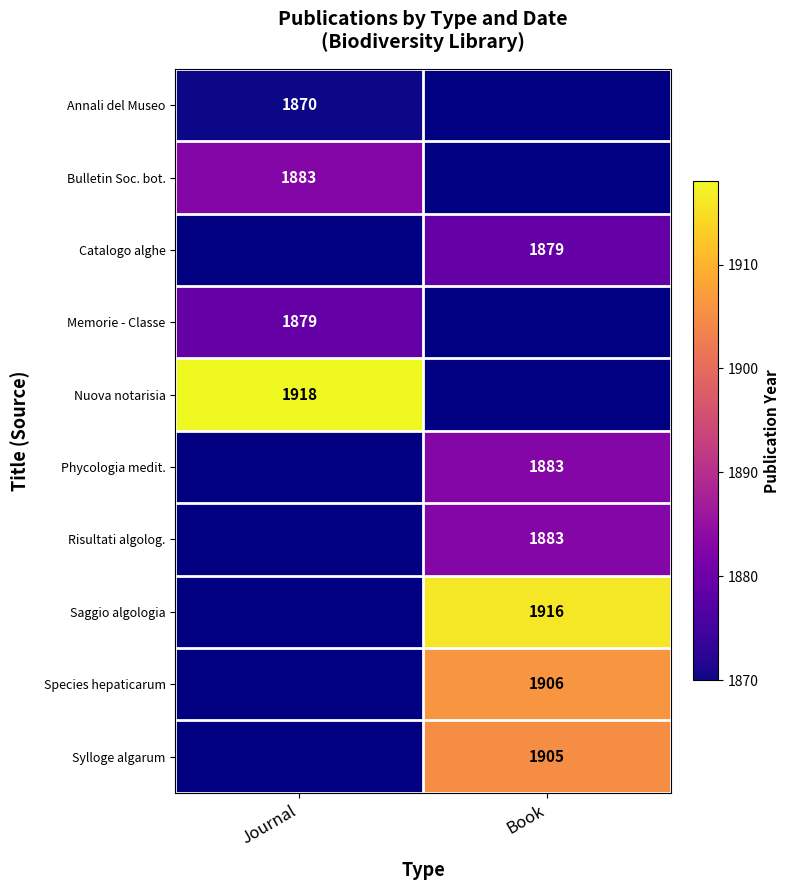

Is the value of Risultati algolog. at Book greater than the value of Memorie - Classe at Journal?

Yes